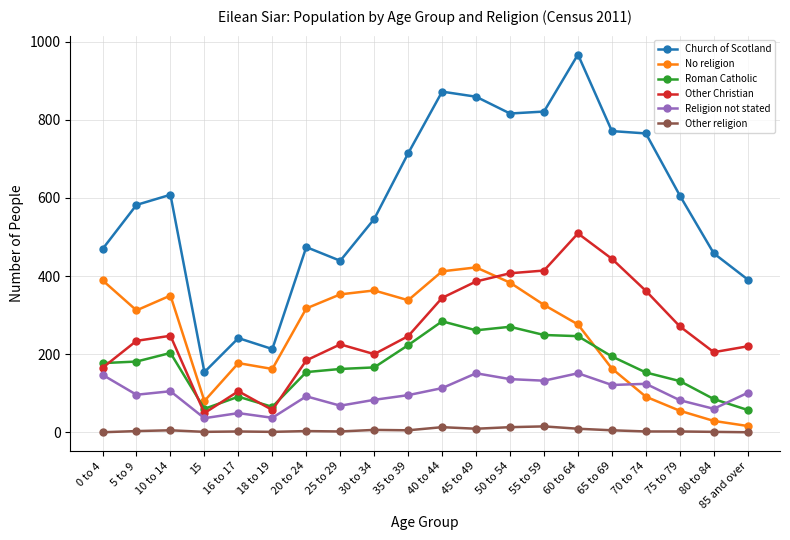

At which label is Other Christian closest to 279?

75 to 79